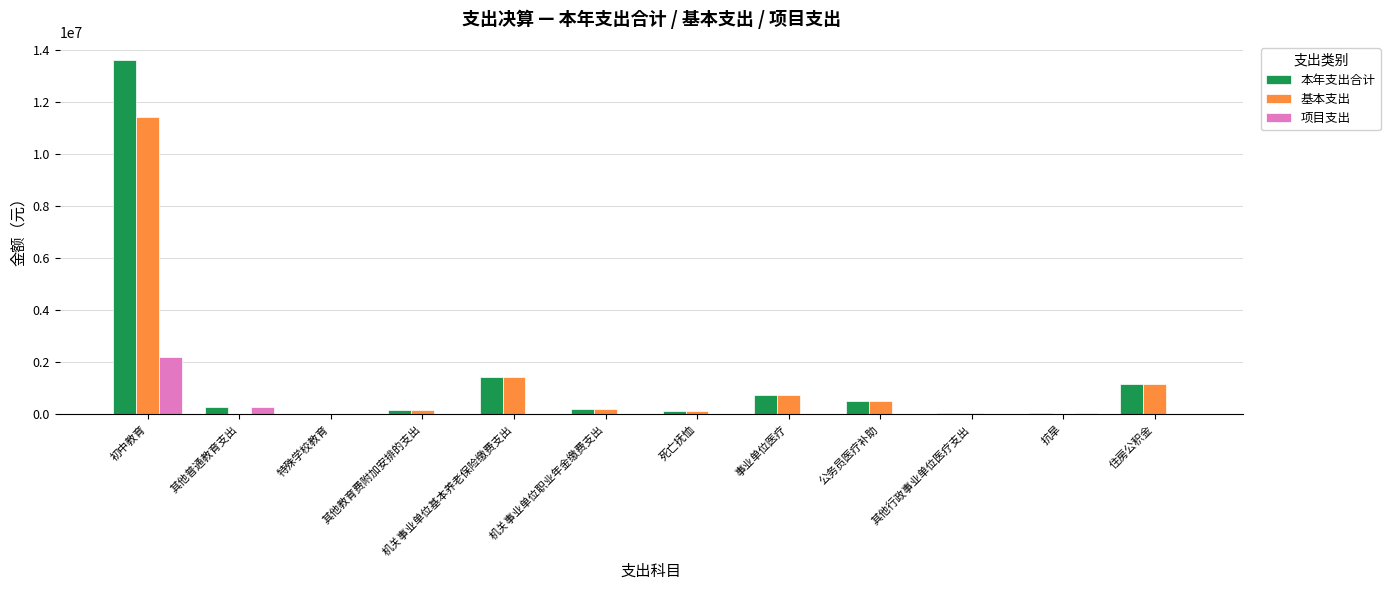

Which series has the widest spread of values?

本年支出合计